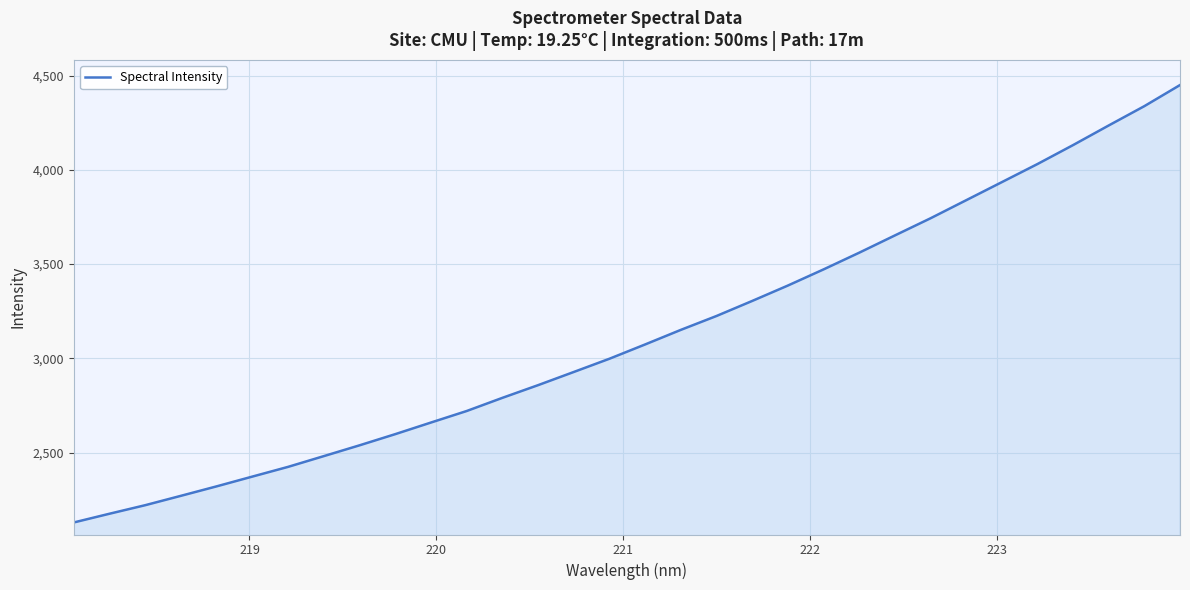

True or false: the data has more than 0 interior local peaks.

False